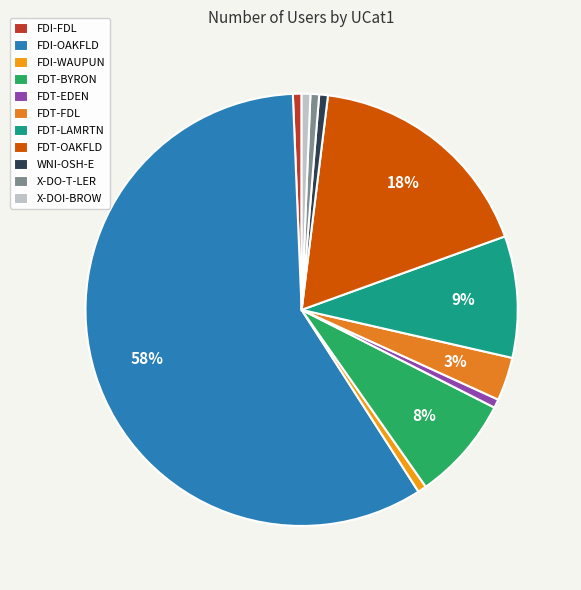

What portion of the pie excludes X-DO-T-LER?

99.4%